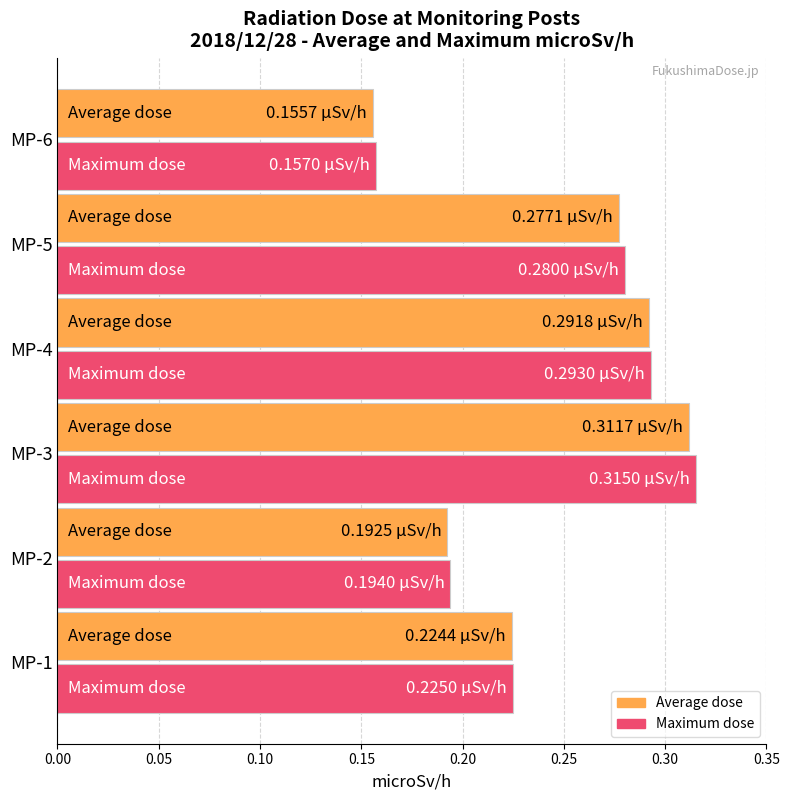

What is the total value across all series at MP-2?

0.4